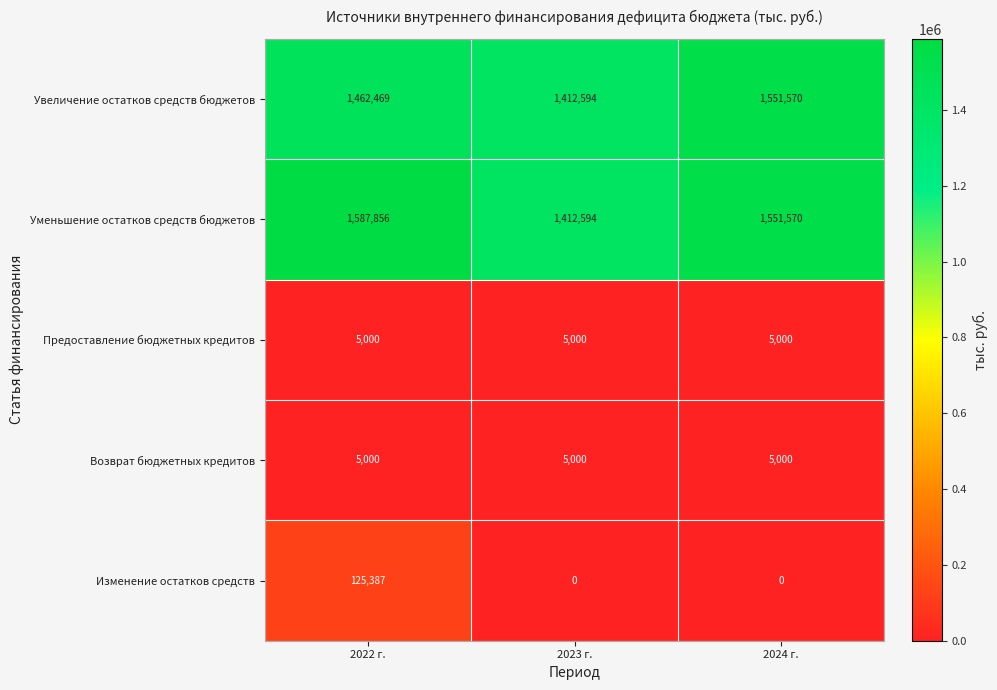

What is the difference between the Увеличение остатков средств бюджетов values at 2023 г. and 2024 г.?

138976